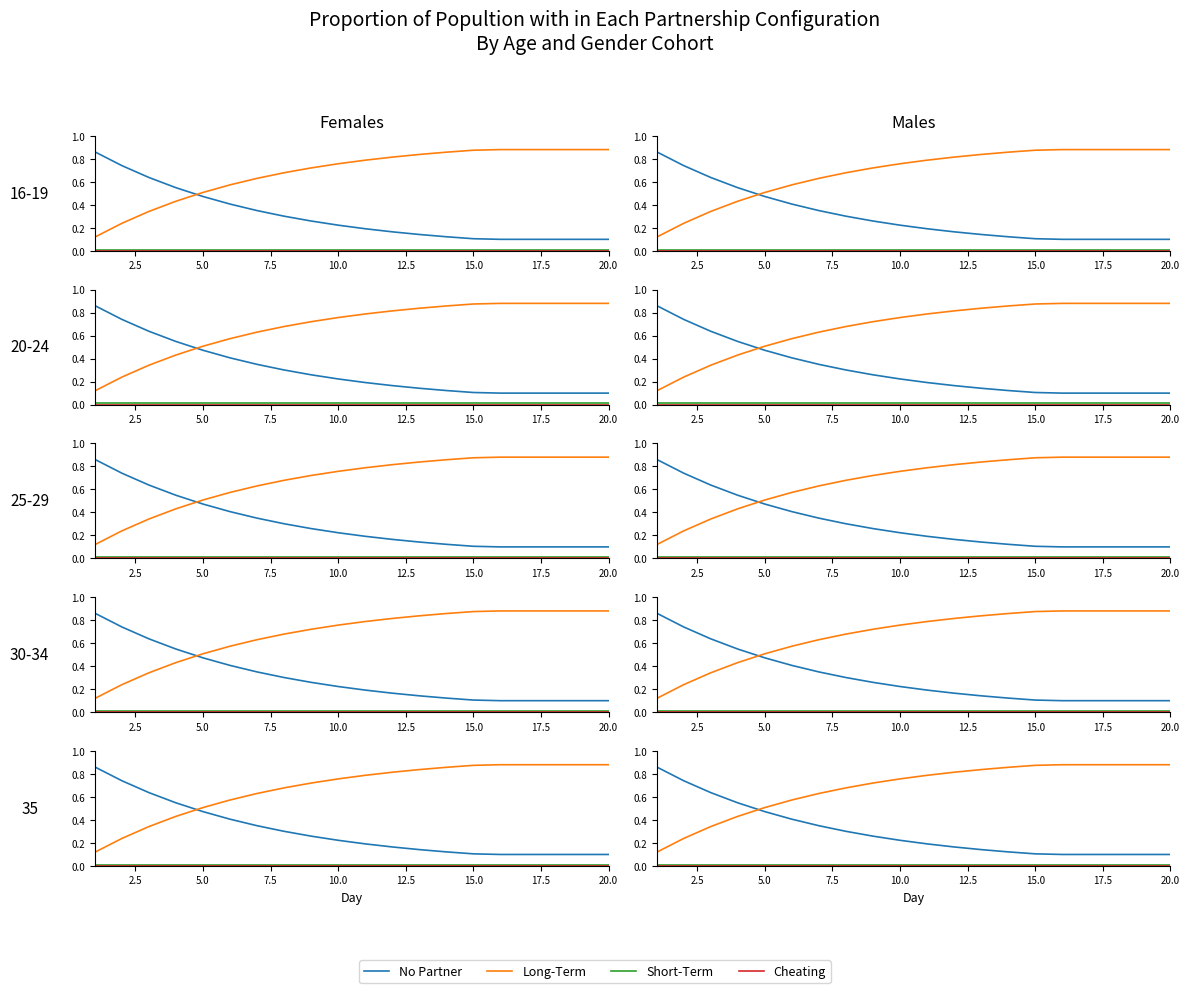

Is the value of Long-Term at 10.0 greater than the value of Cheating at 11?

Yes